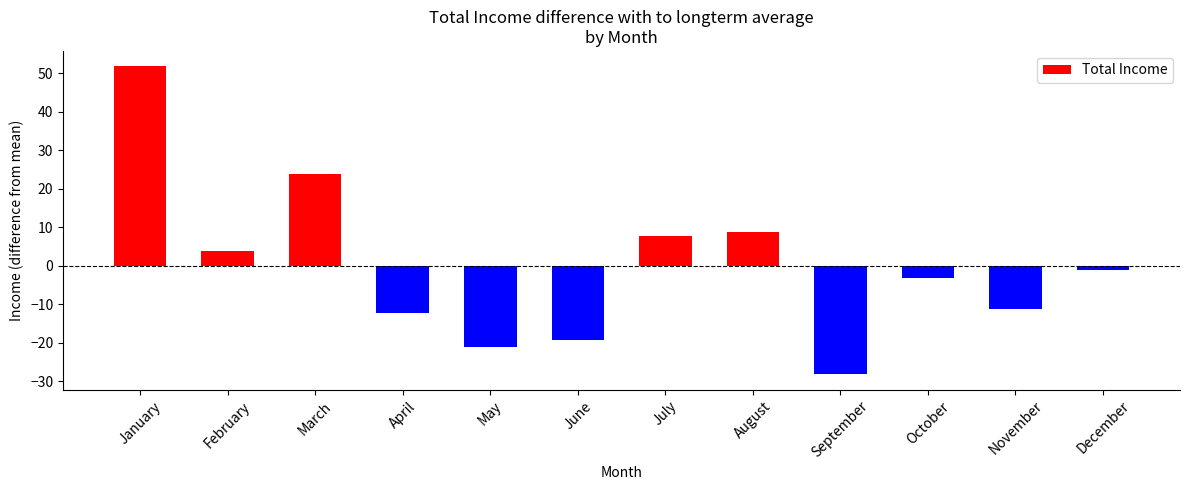

What is the change in value from March to October?

-27.0